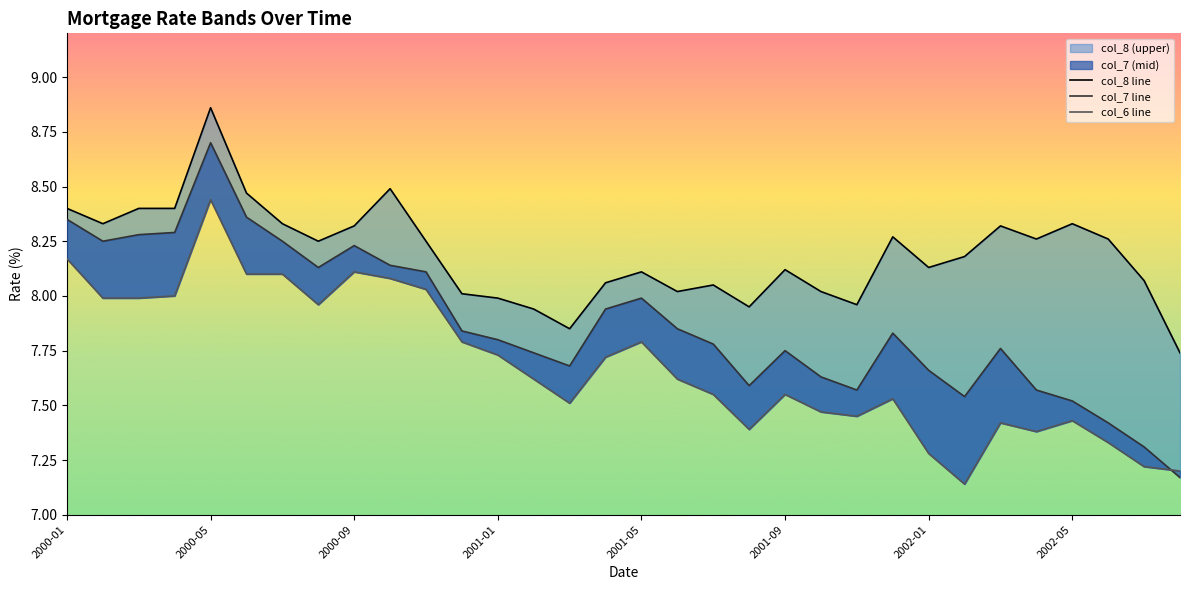

True or false: col_7 line and col_8 line intersect in this chart.

False